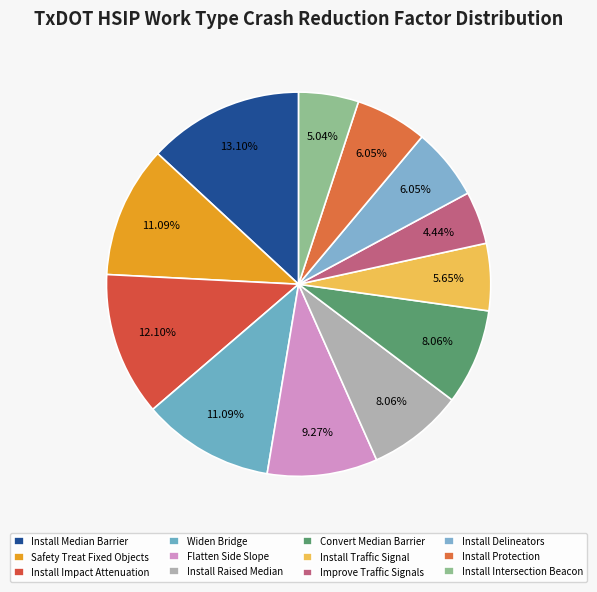

How many segments does this pie chart have?

12